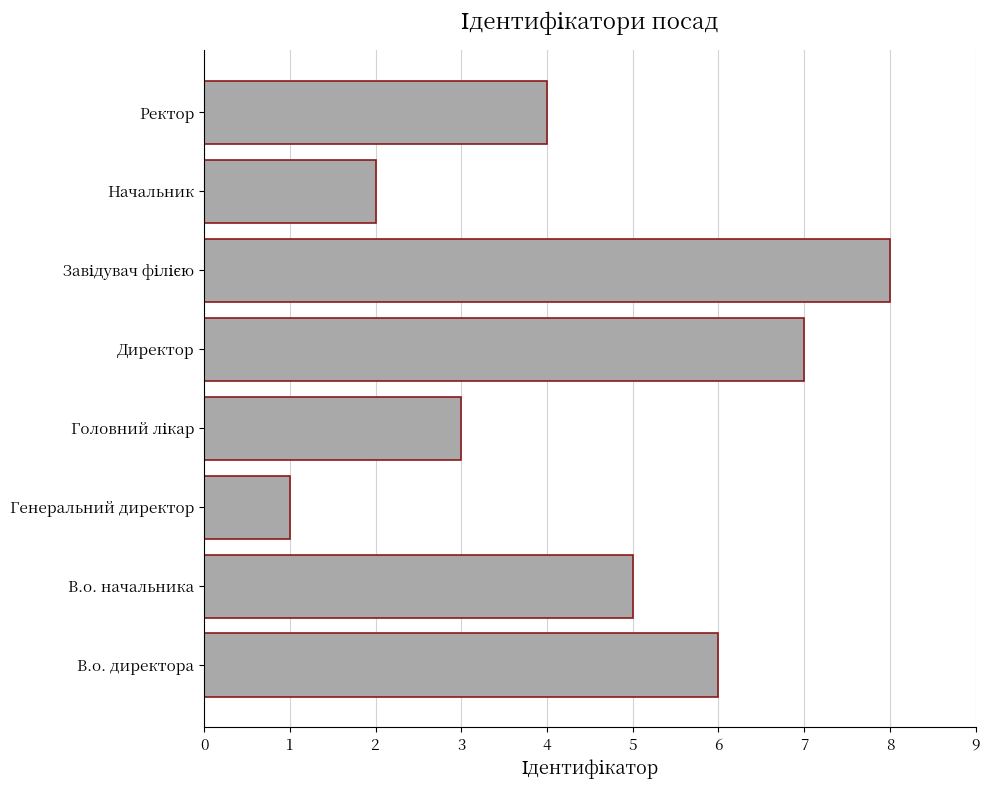

The chart shows a value of 13 at Директор. True or false?

False